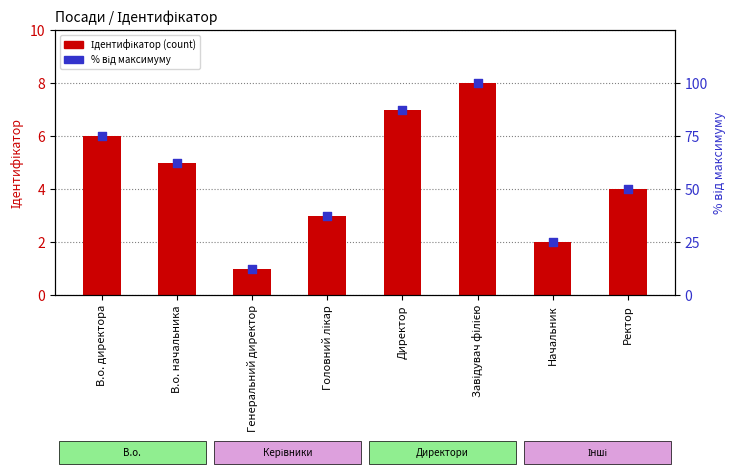

What are all the series names shown in the legend?

Ідентифікатор, відсоток від максимуму